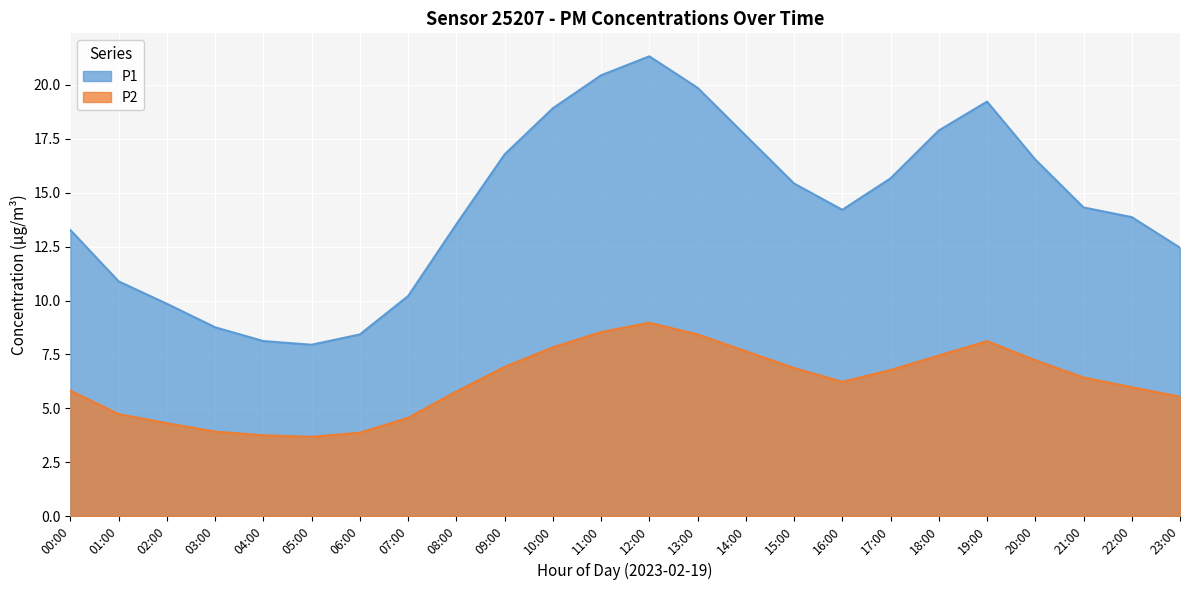

What is the total value across all series at 06:00?

12.3